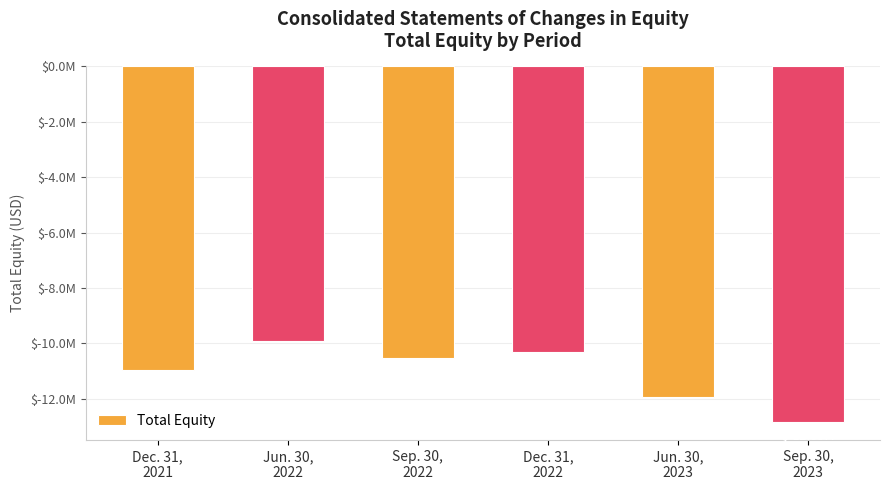

What is the maximum value shown in the chart?

-9931000